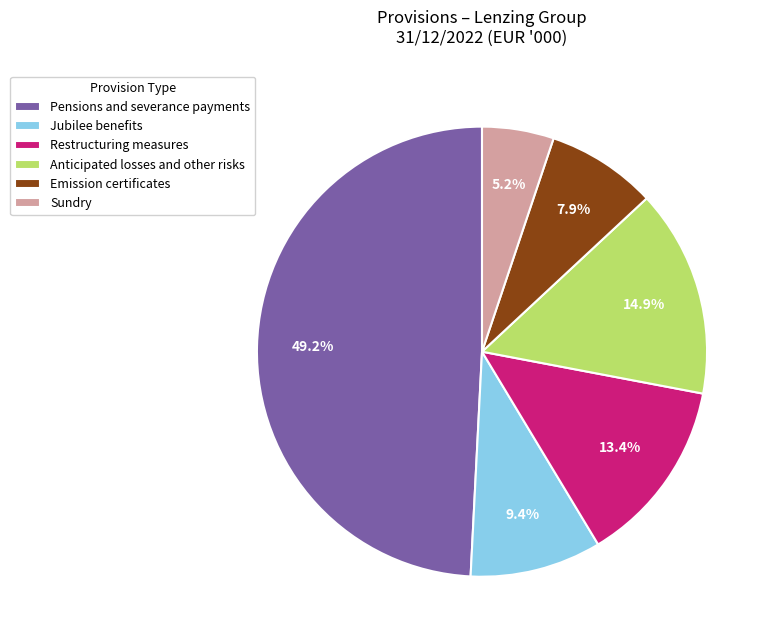

Is there a majority slice in this chart?

No